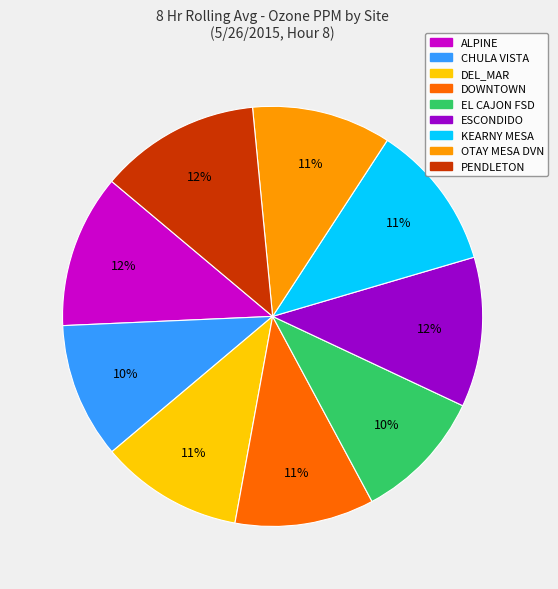

To the nearest percent, what is the combined percentage of DEL_MAR and DOWNTOWN?

22%